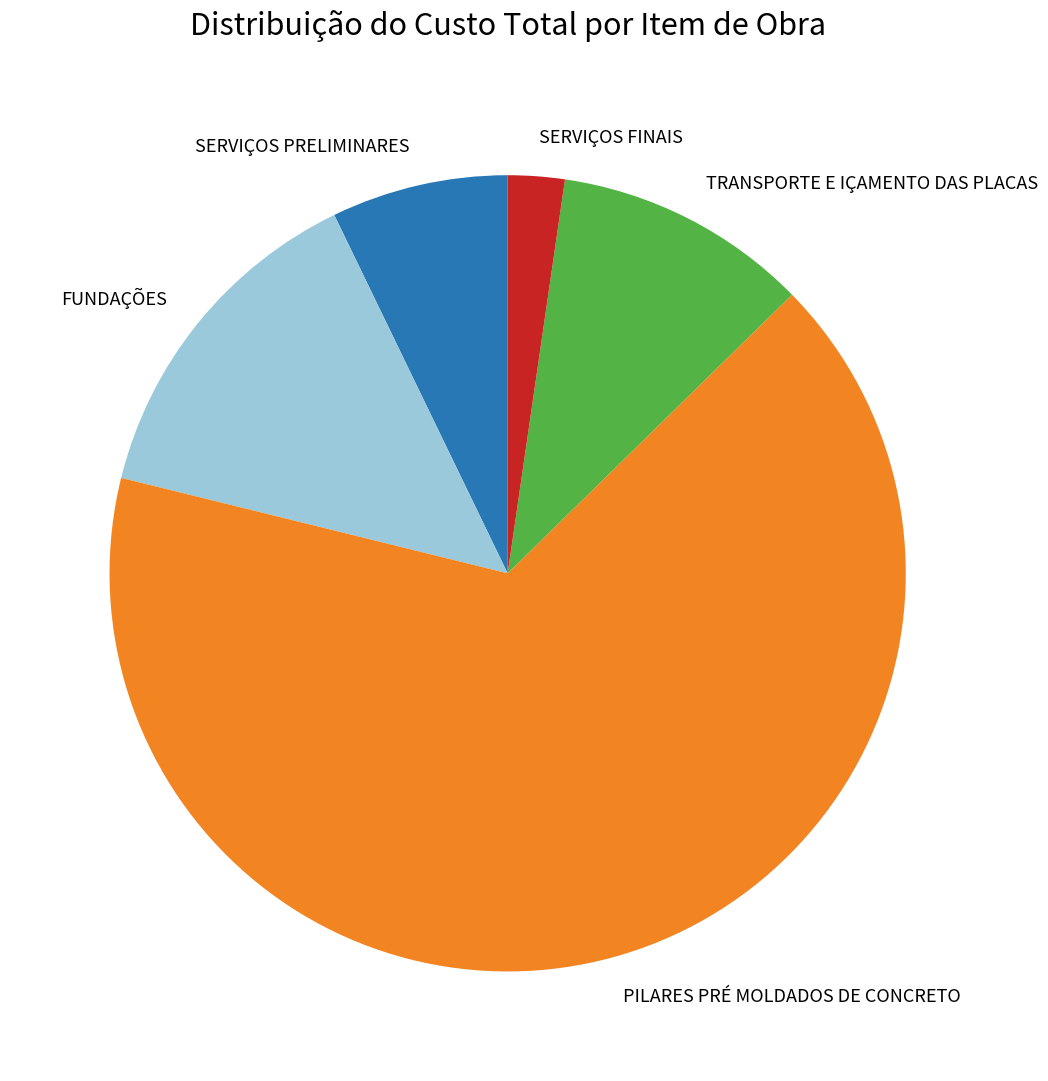

Which has a higher value, PILARES PRÉ MOLDADOS DE CONCRETO or FUNDAÇÕES?

PILARES PRÉ MOLDADOS DE CONCRETO